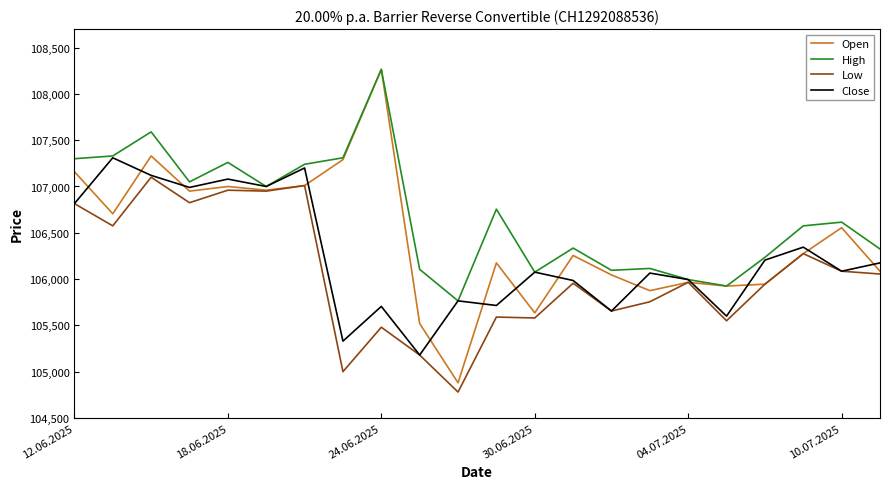

Which series has the largest total across all categories?

High